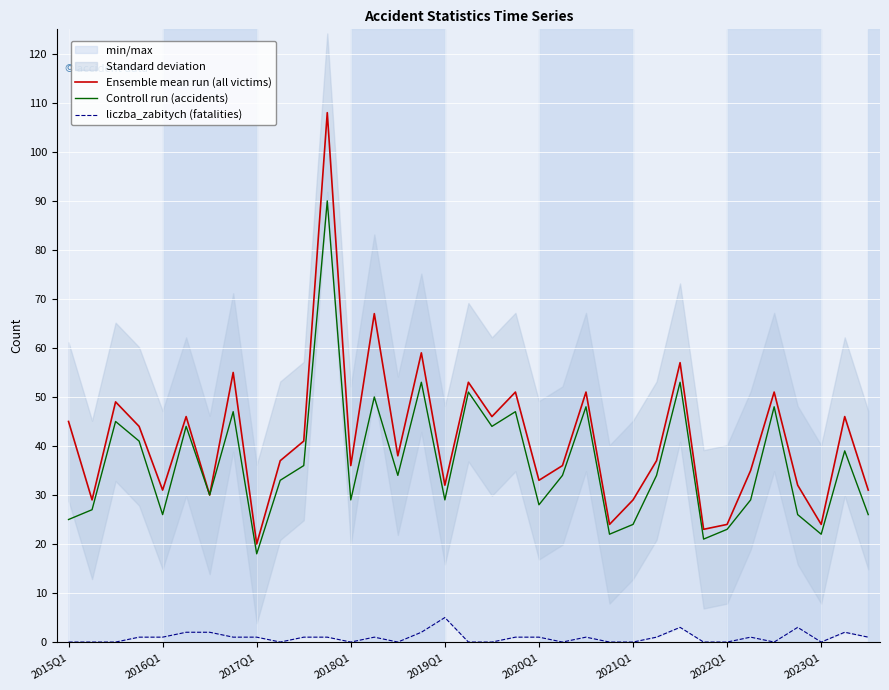

True or false: Controll run (accidents) and Ensemble mean run (all victims) cross at least once.

False